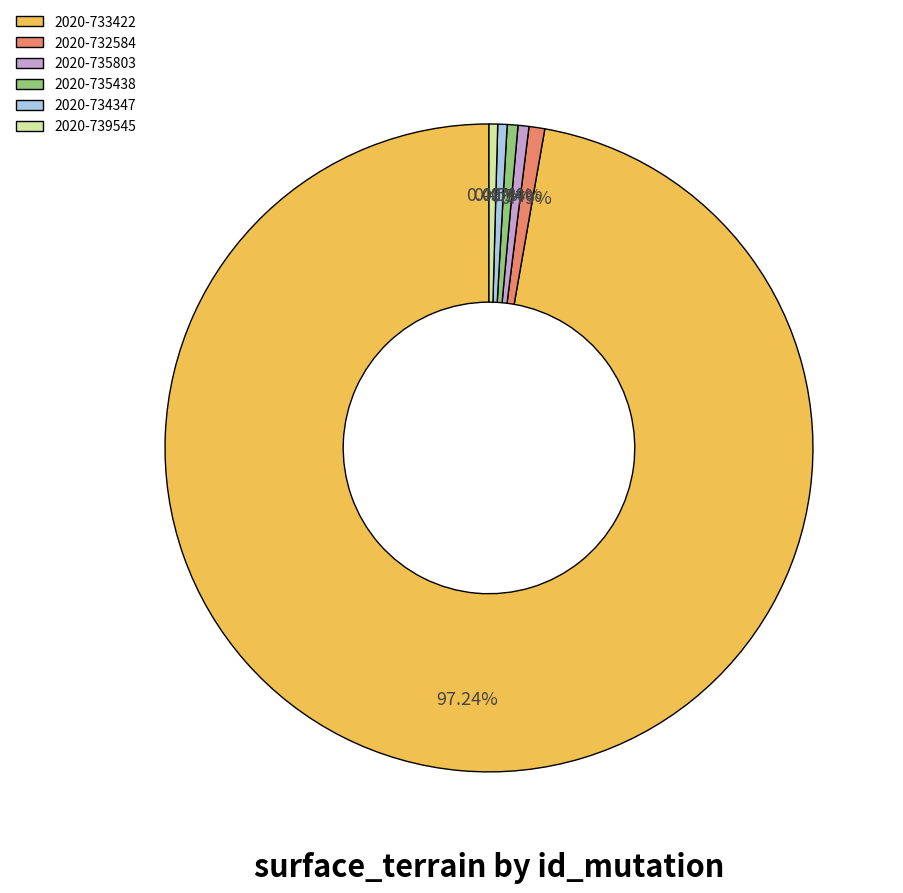

Does 2020-733422 account for over 50% of the chart?

Yes